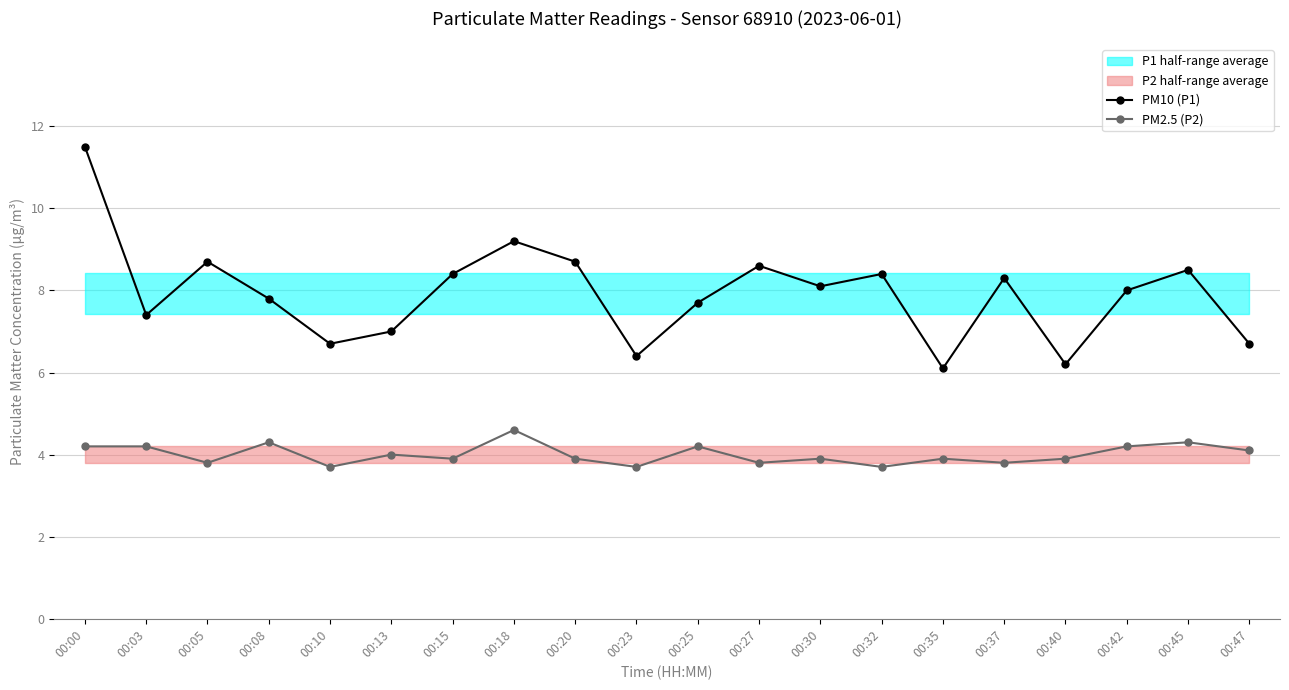

What value does the PM2.5 (P2) series have at 00:25?

4.2